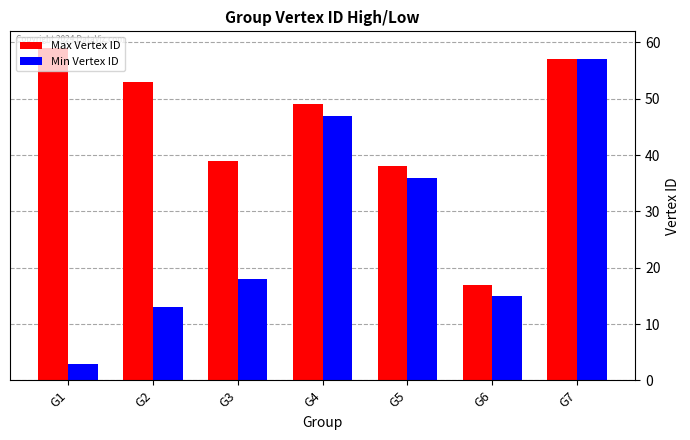

Count the number of categories in the chart.

7